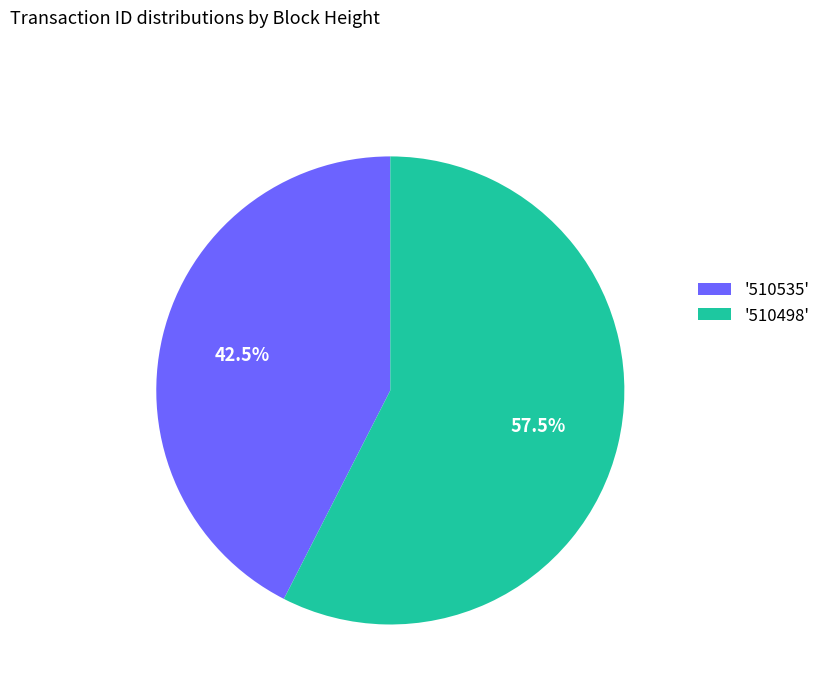

Which slice is the largest?

'510498'